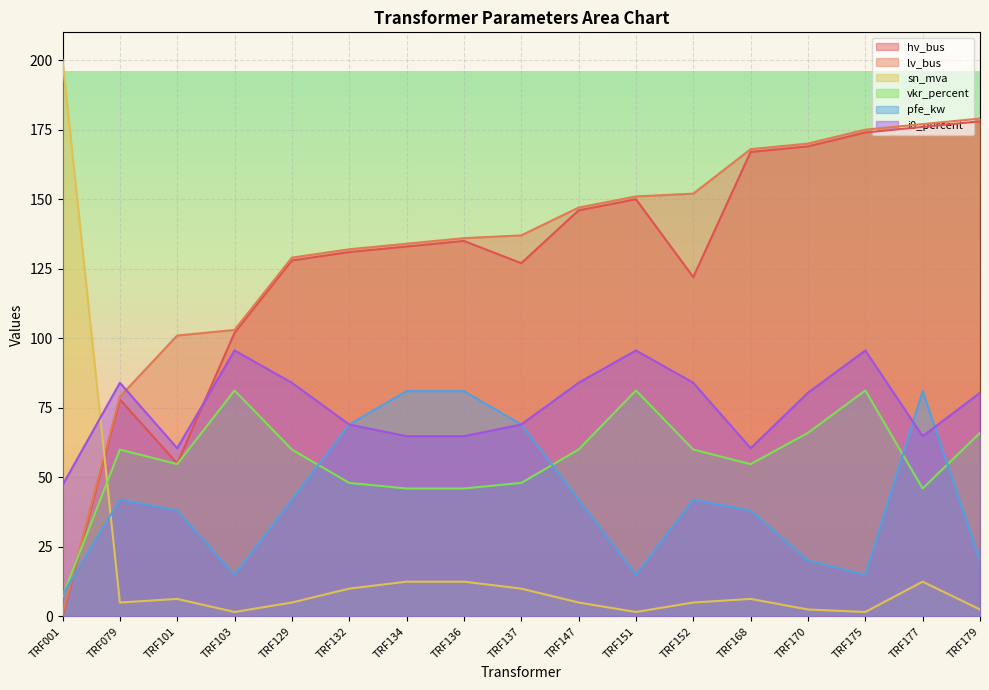

How many values in the sn_mva series exceed 5?

8